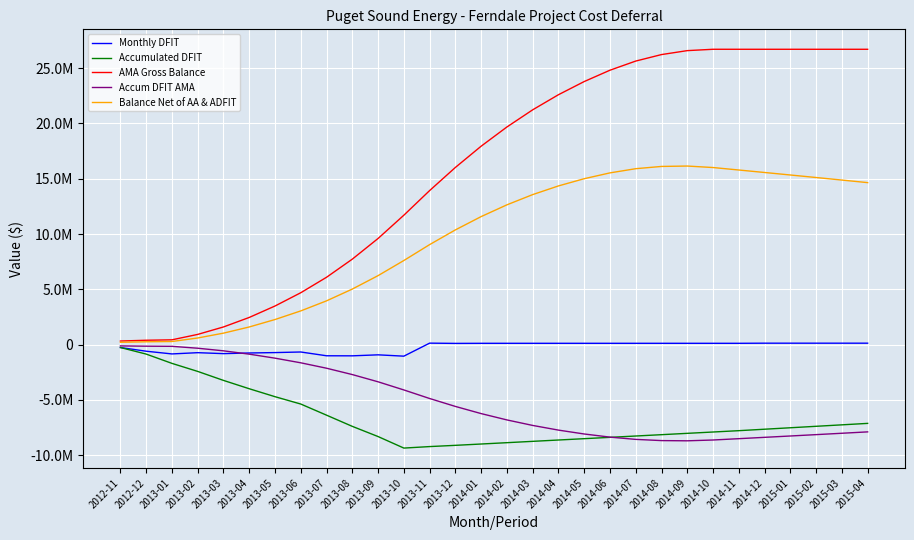

How many series are shown in this chart?

5